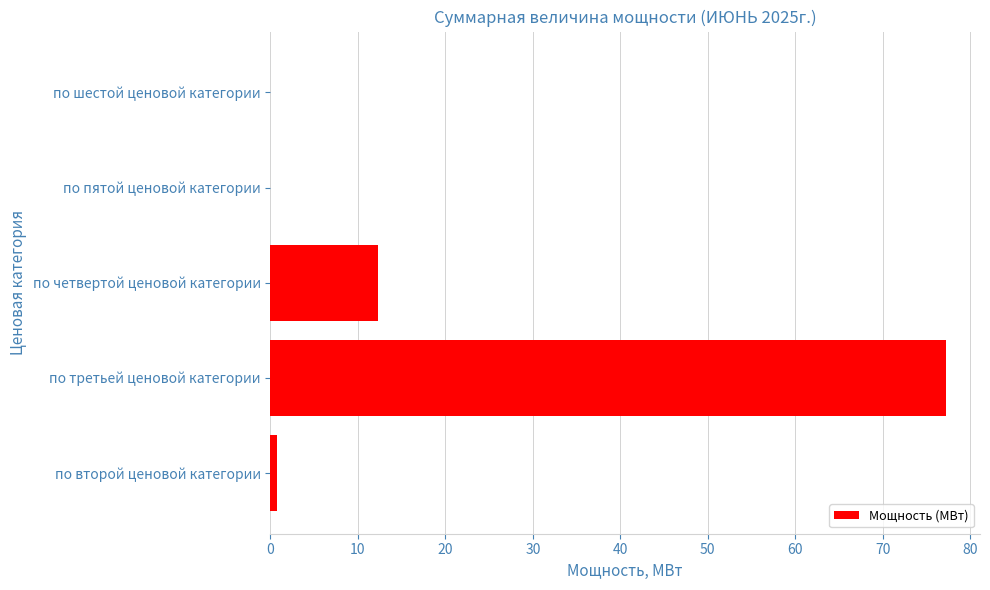

What is the average value?

18.1